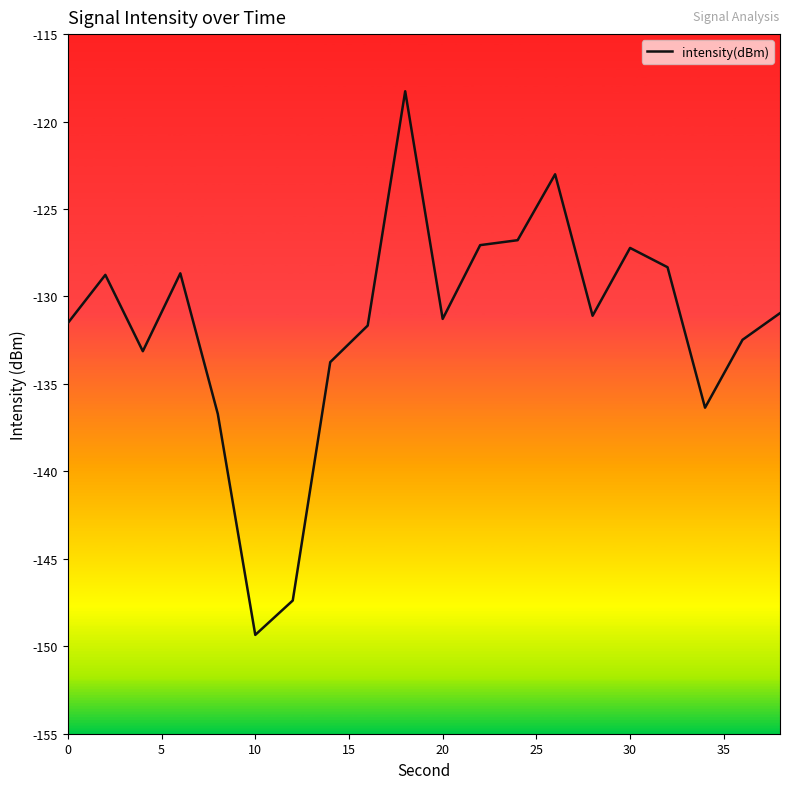

What is the difference between the maximum and minimum values?

31.1